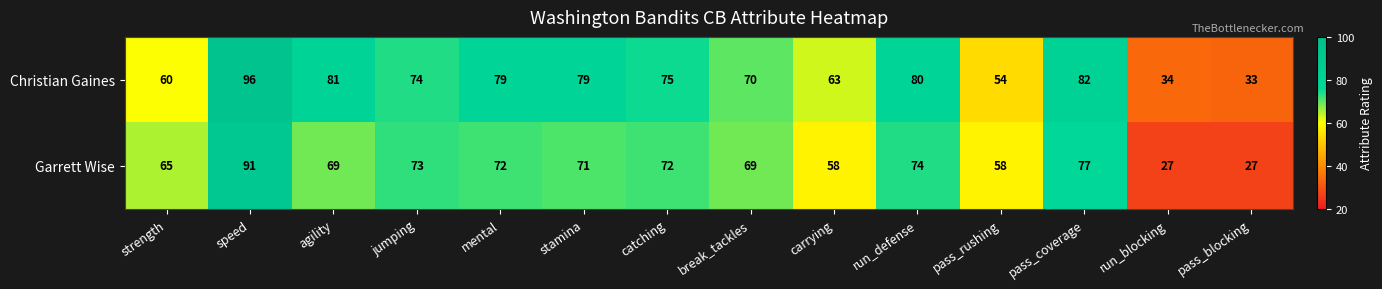

Which series changed the most between mental and pass_blocking?

Christian Gaines